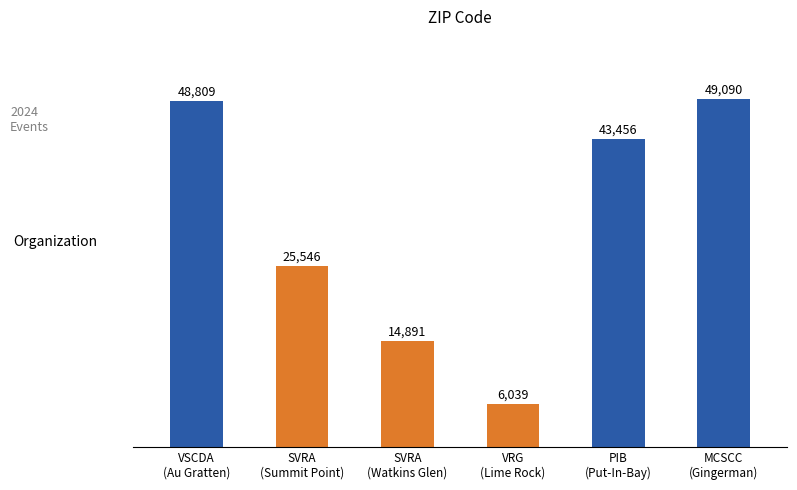

Rank the categories by value from highest to lowest.

MCSCC
(Gingerman), VSCDA
(Au Gratten), PIB
(Put-In-Bay), SVRA
(Summit Point), SVRA
(Watkins Glen), VRG
(Lime Rock)